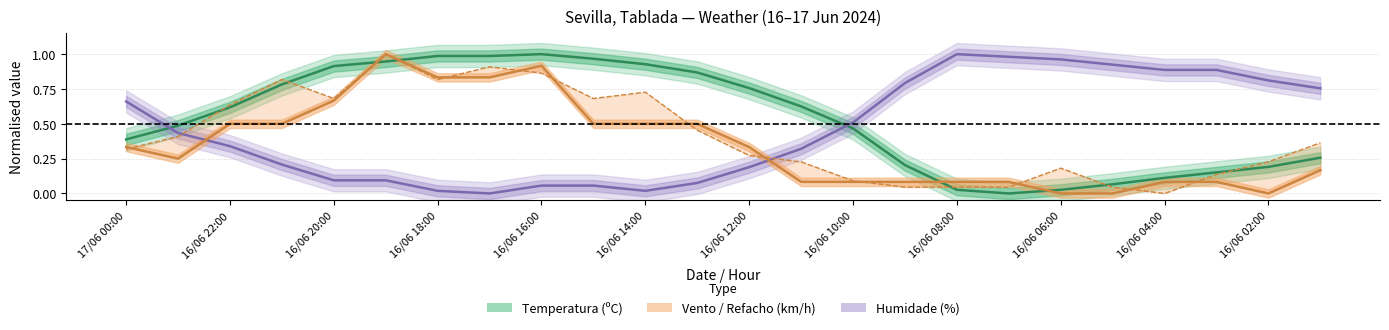

What is the value of the Velocidade do vento (km/h) point at the 5th from the left?

0.7